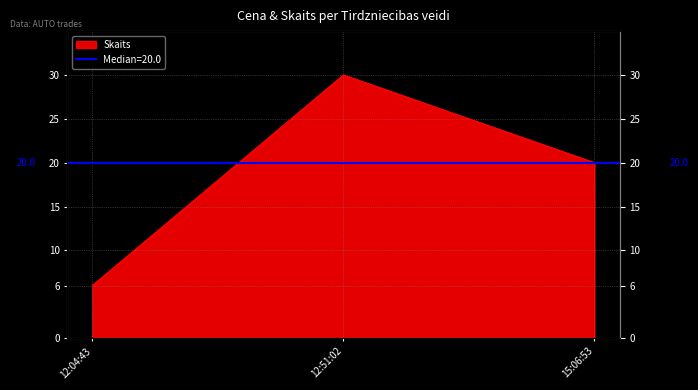

What is the ratio of the value at 12:04:43 to the value at 15:06:53?

0.3